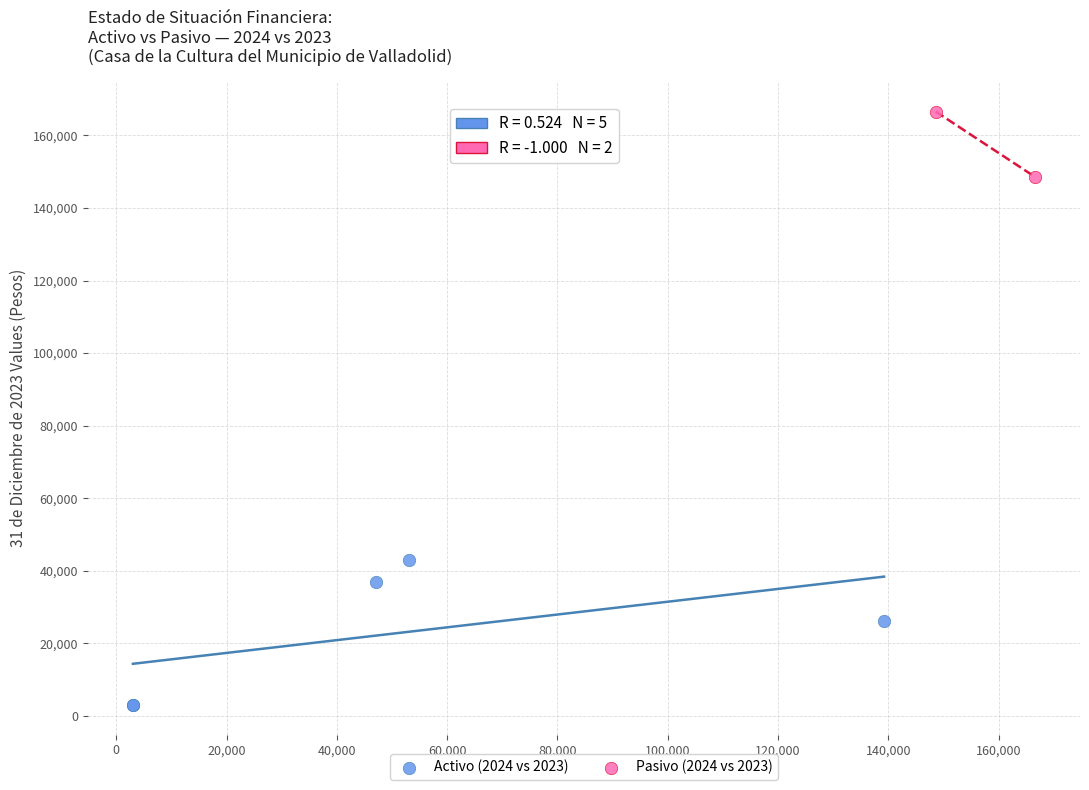

Which series contains the highest Y value?

Pasivo (2024 vs 2023)